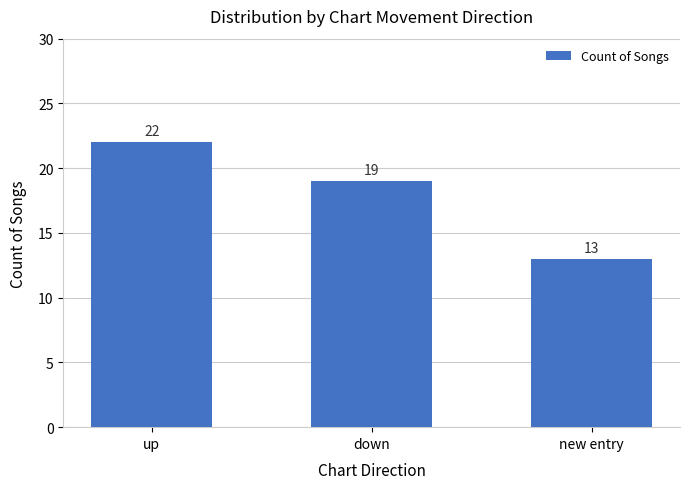

Does the chart contain stacked bars?

No